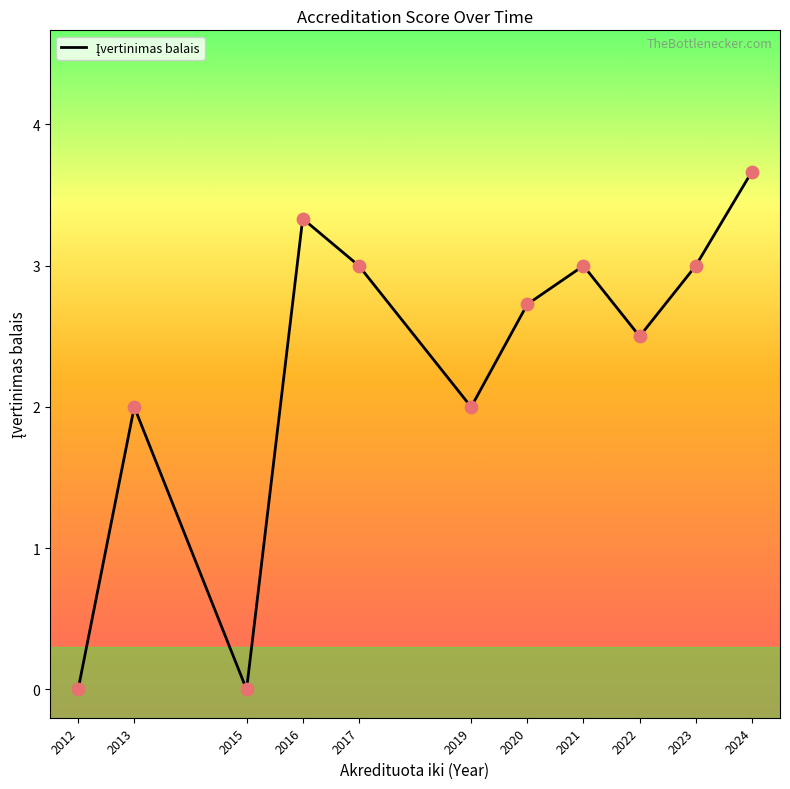

What is the ratio of the value at 2019 to the value at 2016?

0.6